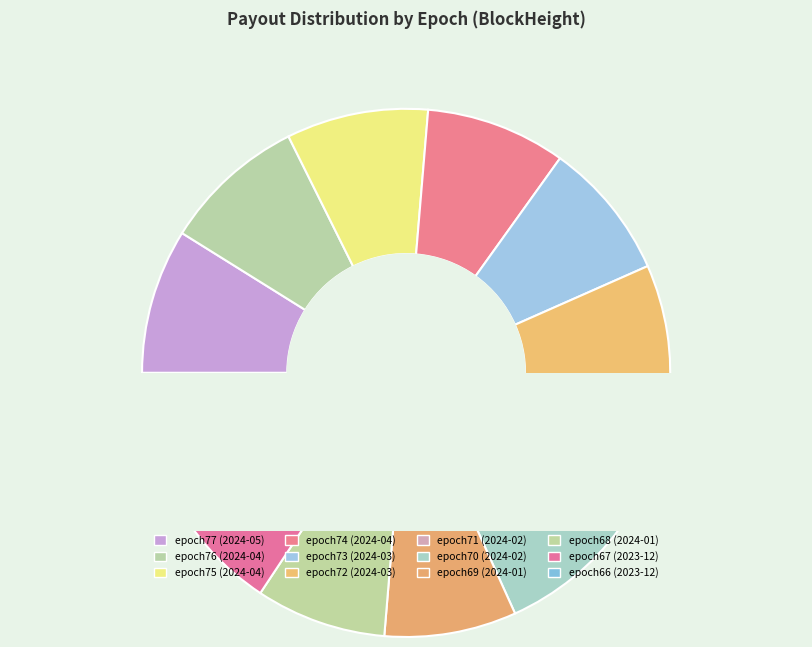

Do epoch72 (2024-03) and epoch75 (2024-04) together represent more than half of the pie?

No